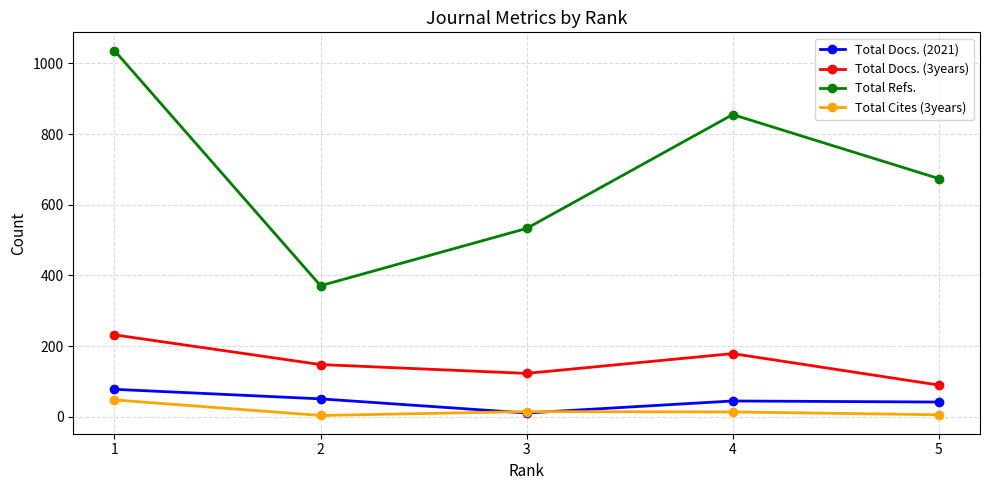

Which label corresponds to the largest value in the chart?

1